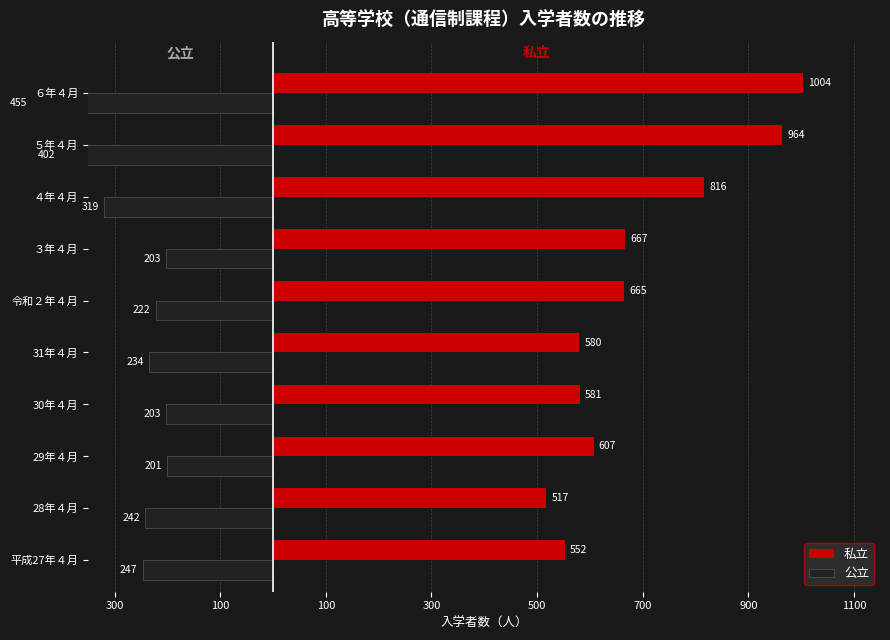

How many values in the 私立 series are below 665?

5